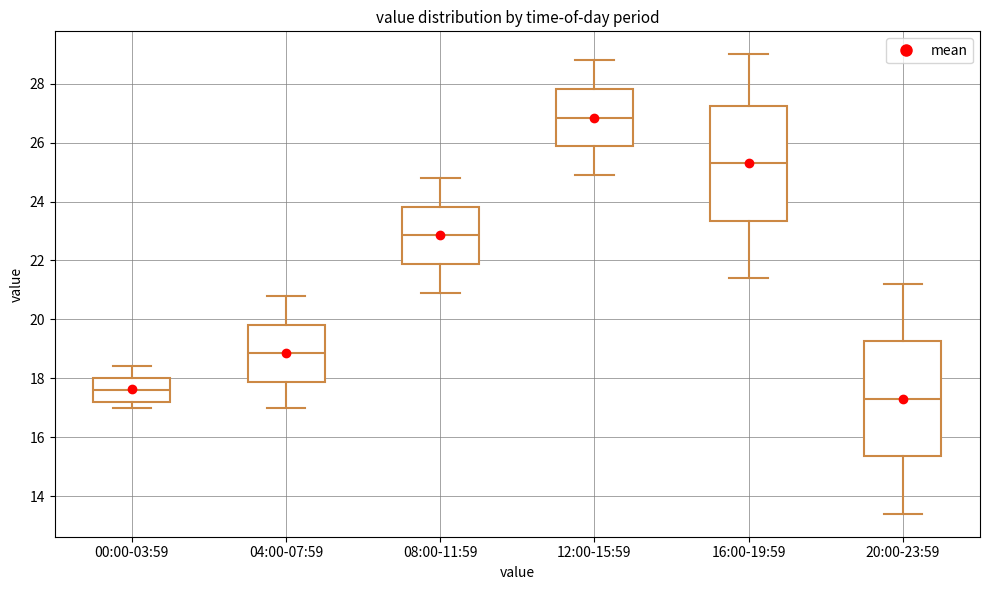

Where does the median line of the box for 00:00-03:59 sit on the y-axis? The values are not printed on the chart, so give them approximately, as read against the axis.

17.6